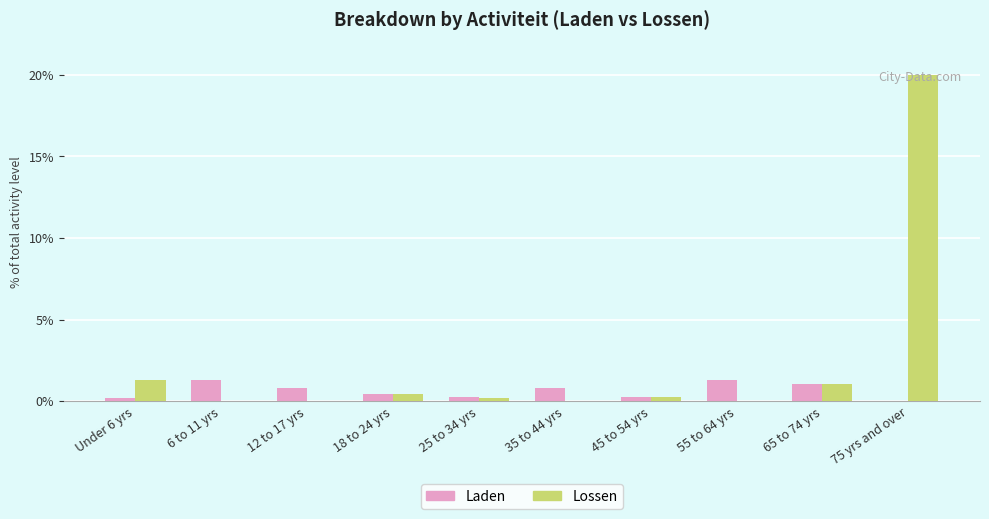

At which label is Lossen closest to 10?

Under 6 yrs